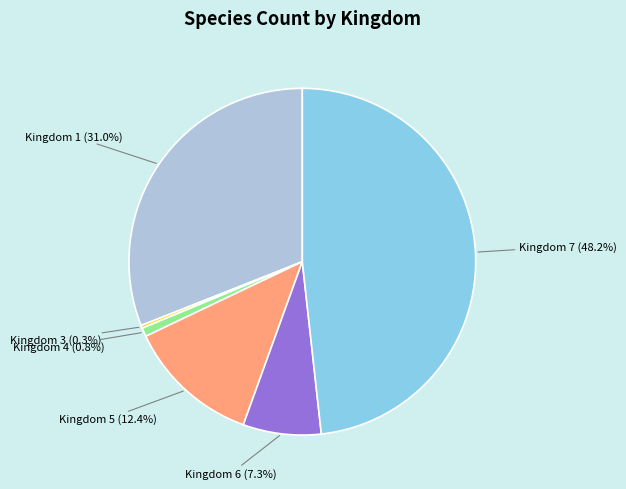

Is there a majority slice in this chart?

No